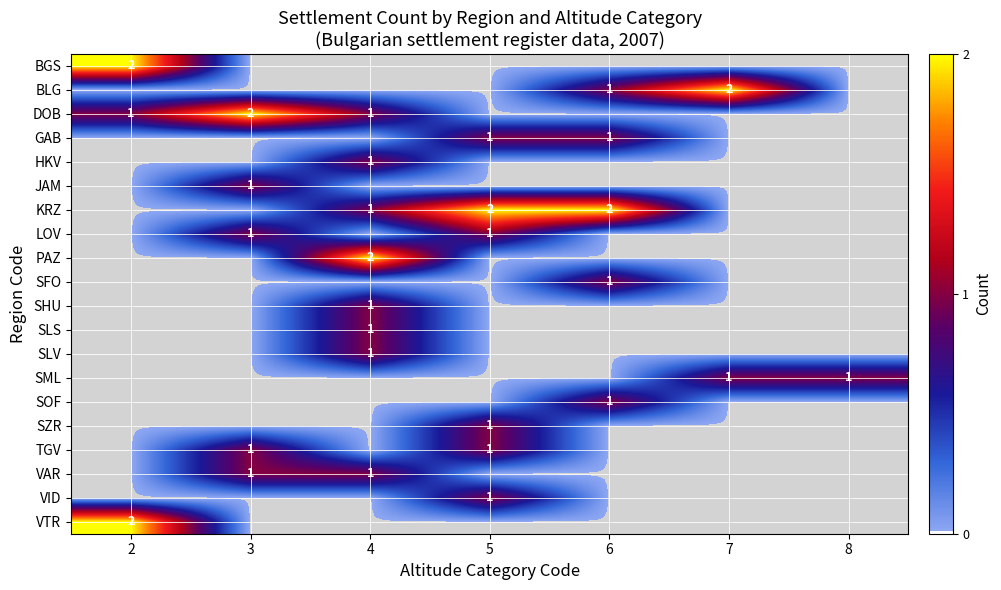

The BLG series shows 1 at 6. True or false?

True